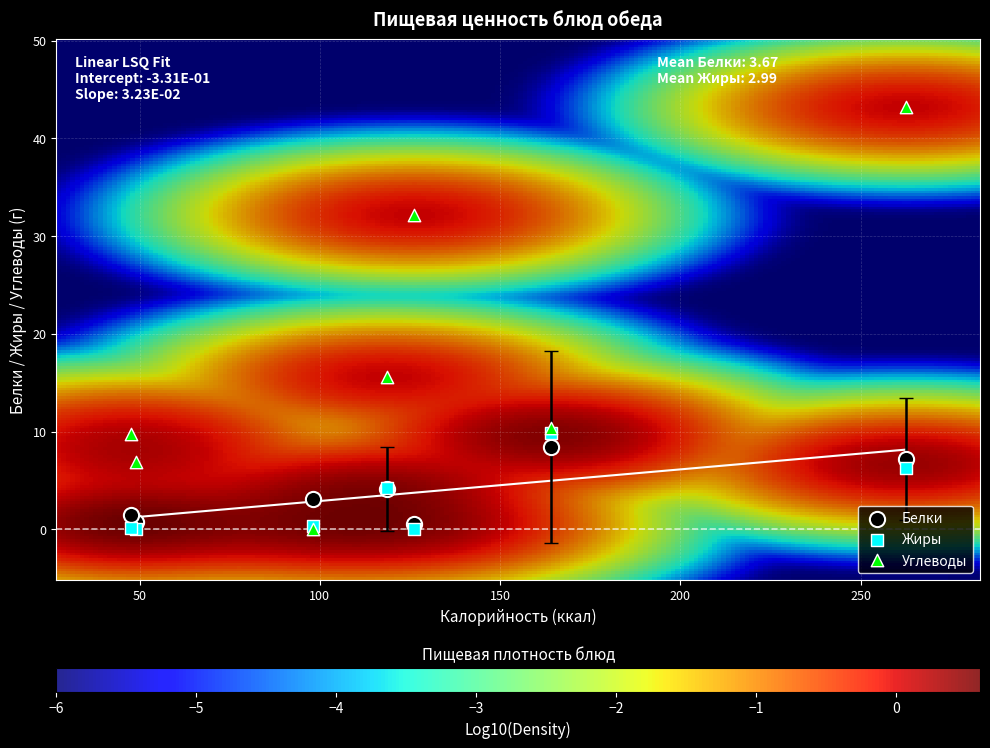

Which series contains the highest Y value?

Углеводы